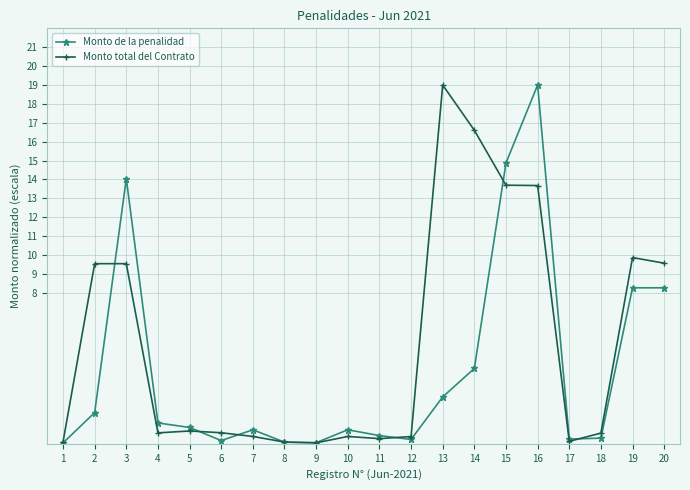

Is the value of Monto de la penalidad at 11 greater than the value of Monto total del Contrato at 14?

No